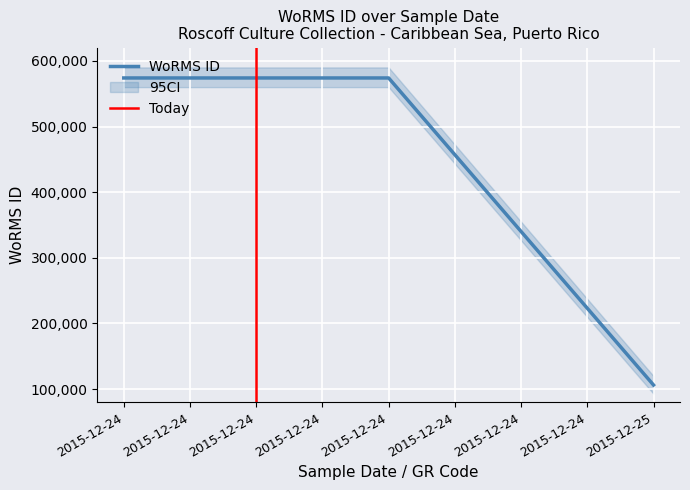

What is the minimum value shown in the chart?

106289